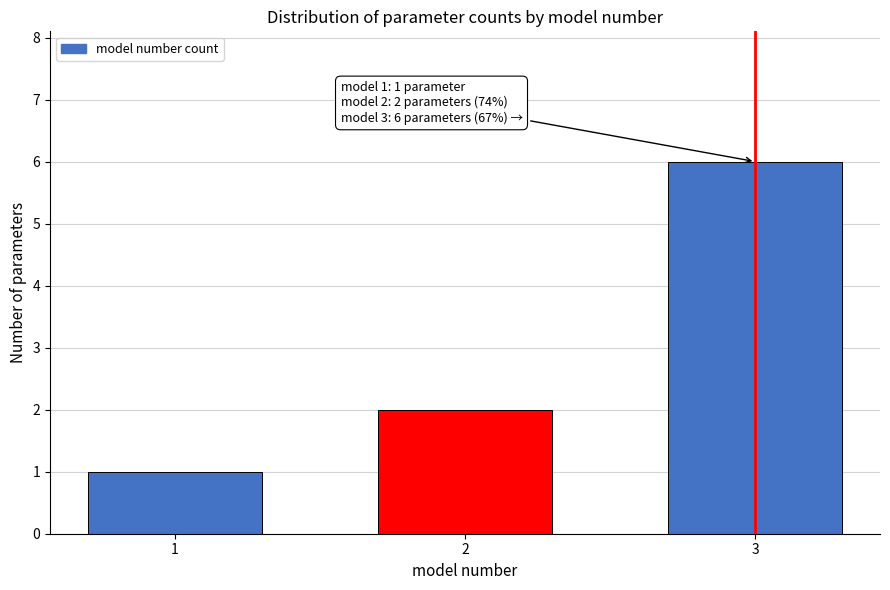

Reading right to left, extract all data points from this chart.

3=6	2=2	1=1